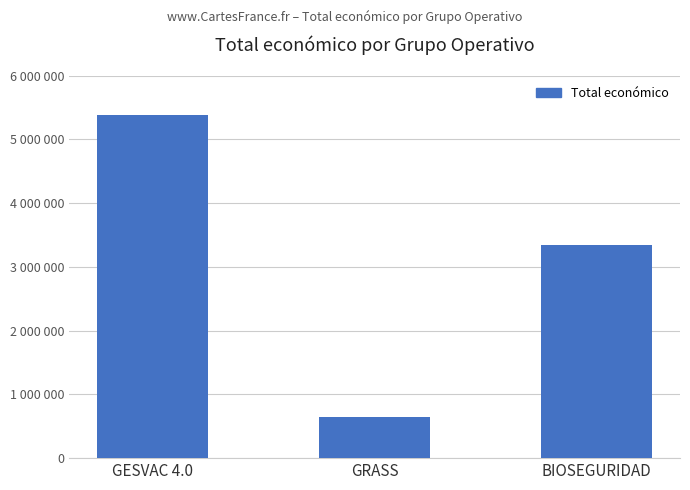

What is the greatest value displayed?

5390598